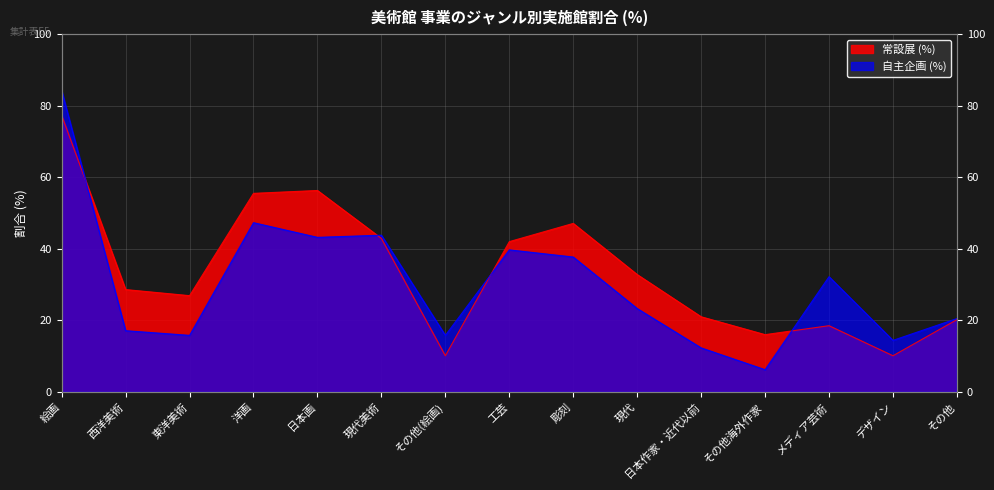

Reading right to left, list all the values displayed in this chart.

常設展 (%): 20.2	10.1	18.5	16.0	21.0	32.8	47.1	42.0	10.1	42.9	56.3	55.5	26.9	28.6	77.3
自主企画 (%): 20.5	14.4	32.2	6.2	12.3	23.3	37.7	39.7	15.8	43.8	43.2	47.3	15.8	17.1	84.2